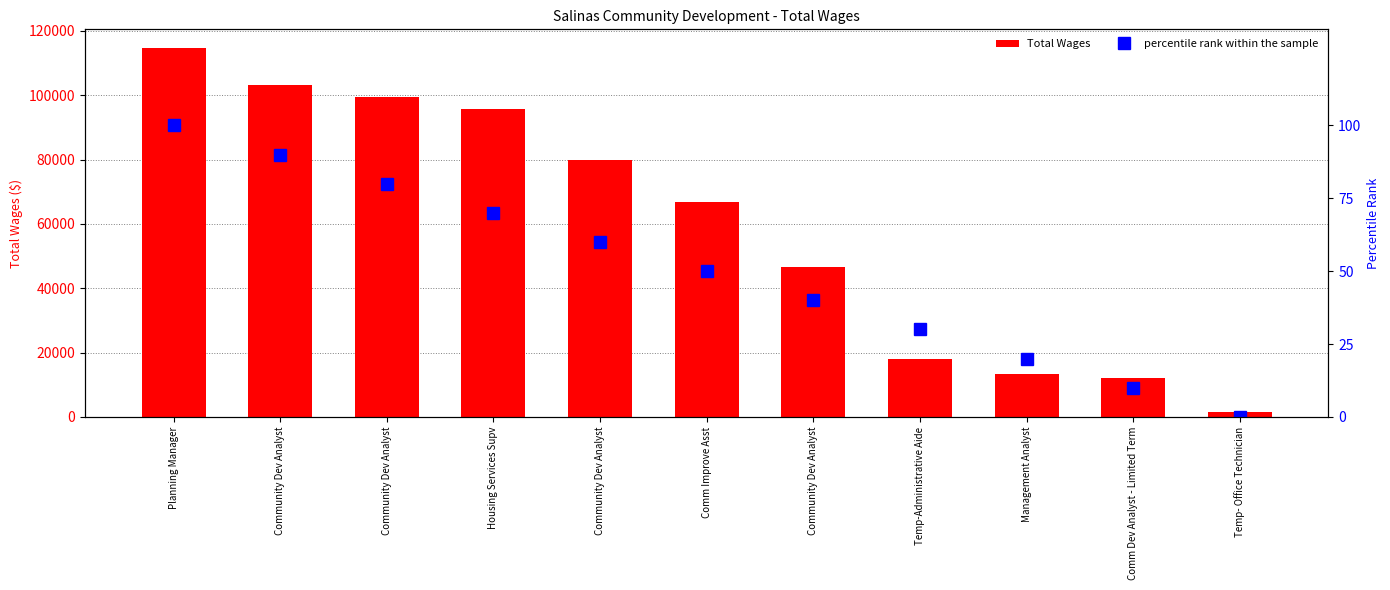

Which category has the highest value in the percentile rank within the sample series?

Planning Manager